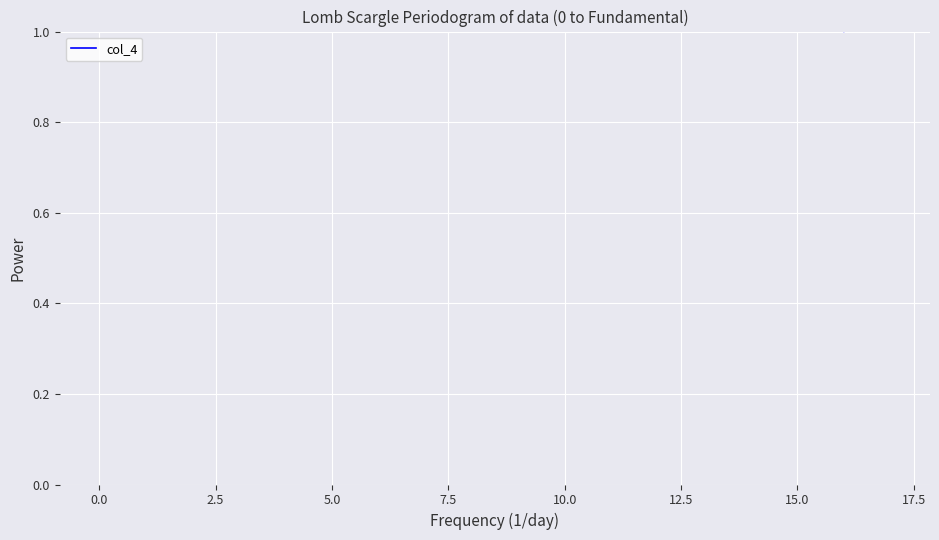

True or false: there are more than 0 points higher than both neighbors.

True